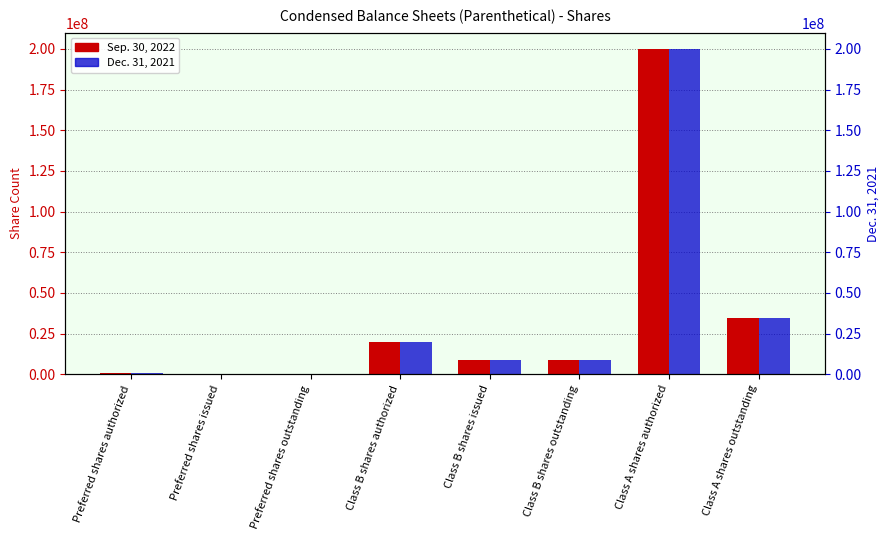

At which category does the chart reach its minimum across all series?

Preferred shares issued